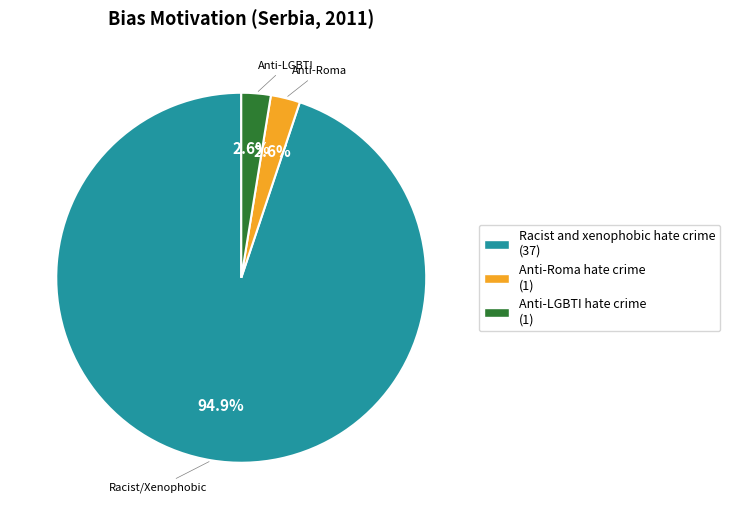

To the nearest percent, what is the difference between the Racist and xenophobic hate crime and Anti-LGBTI hate crime slice percentages?

92%